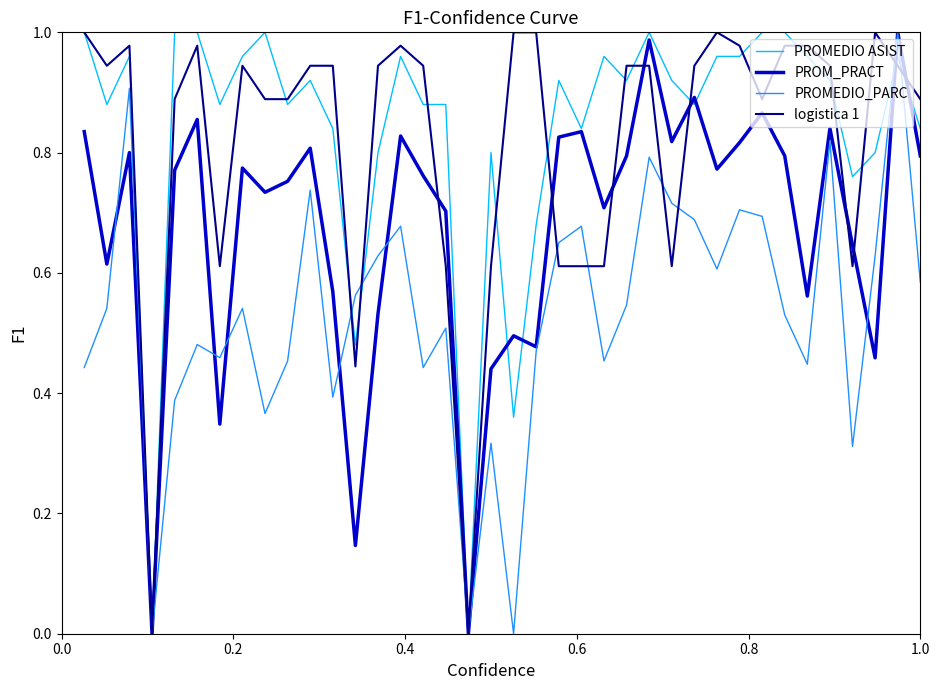

What is the difference between the maximum and minimum values in the logistica 1 series?

1.0